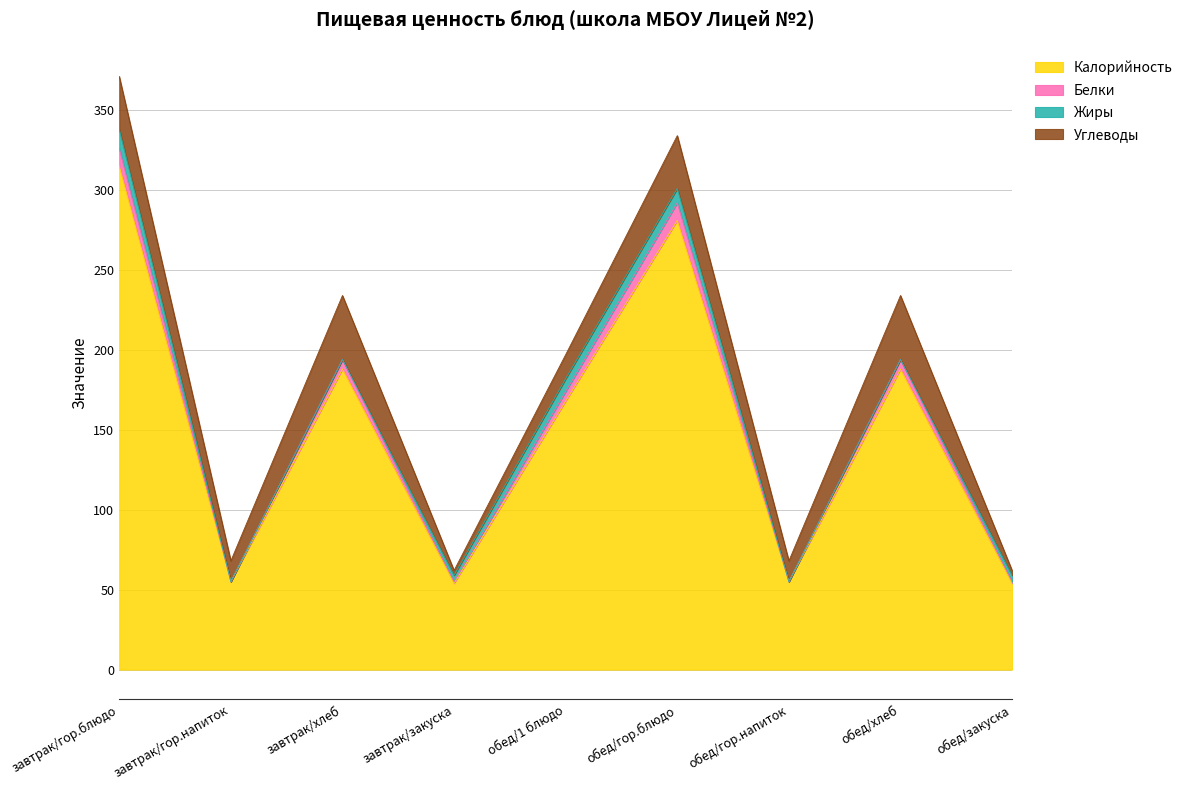

What is the total value across all series at обед/закуска?

62